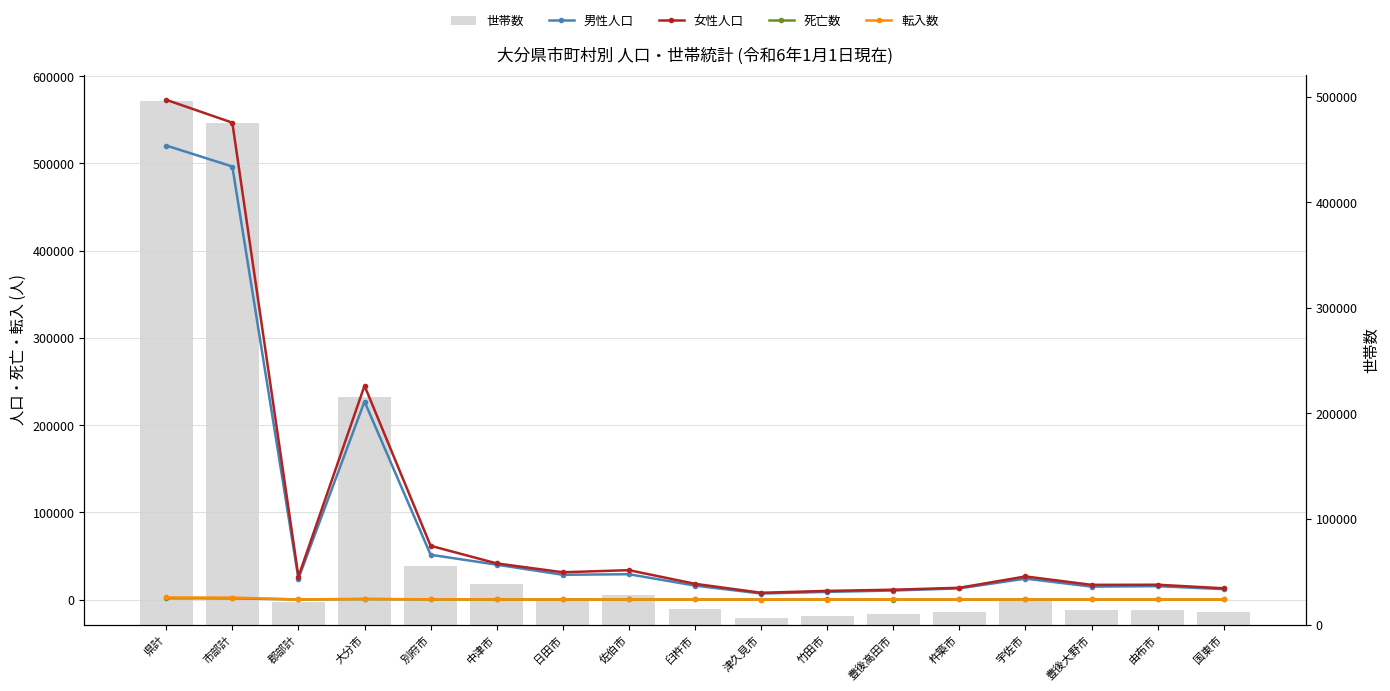

Is it true that 男性人口 equals 14793 at 豊後大野市?

True